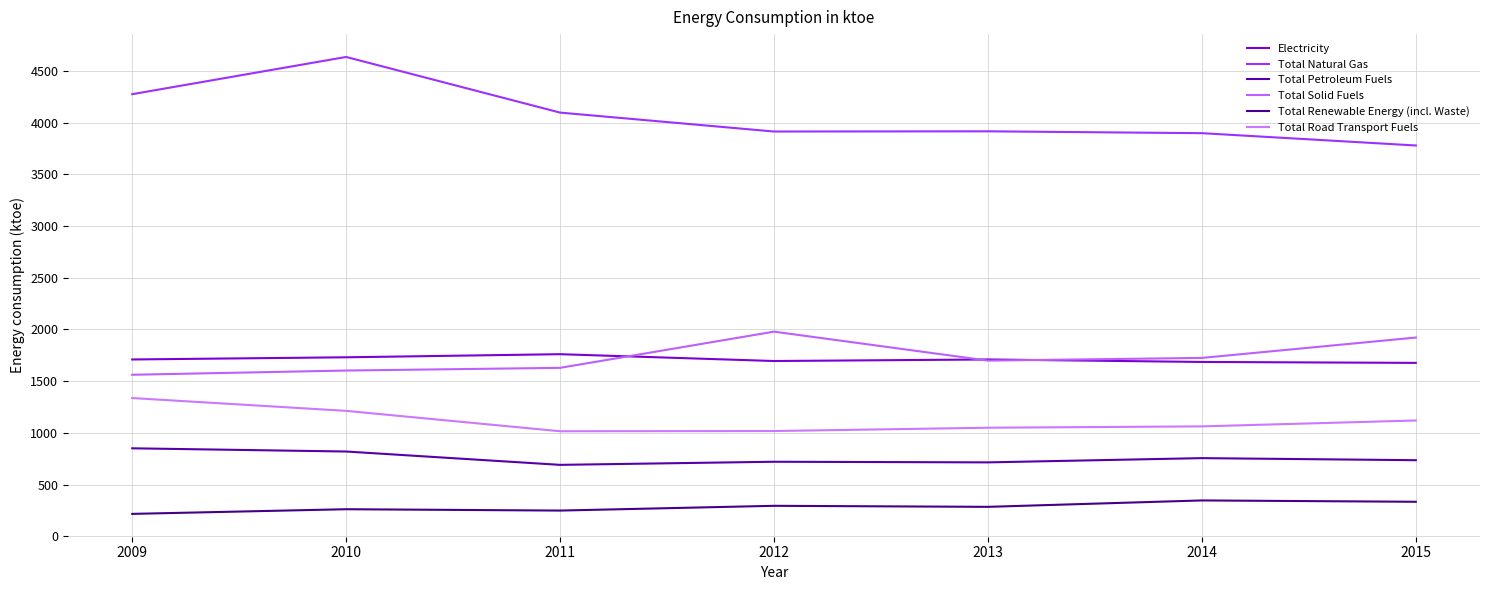

At how many categories does at least one series exceed 2547?

7